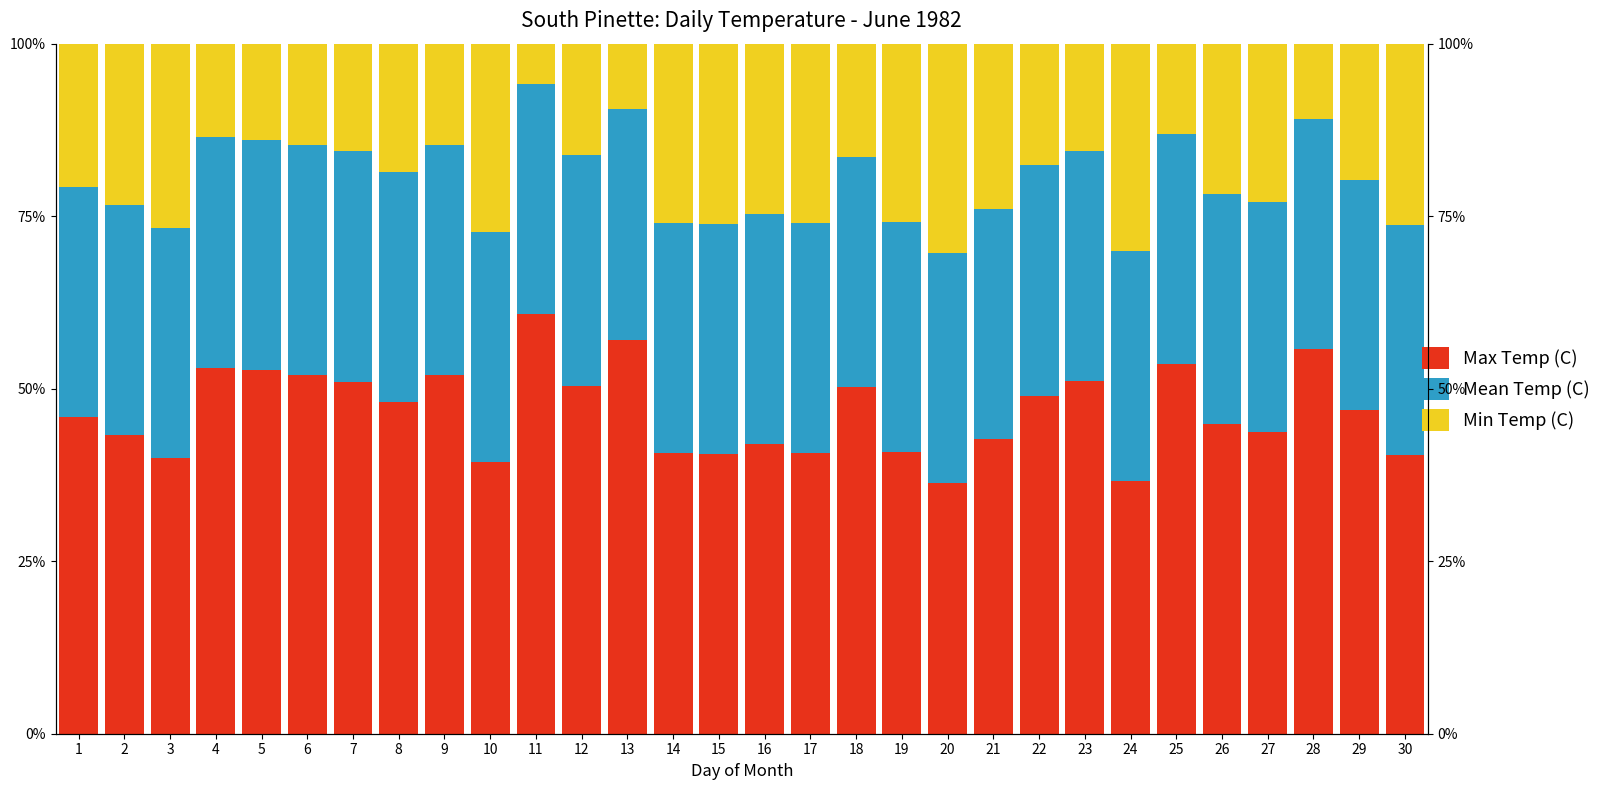

The value of Min Temp (C) at 6 is 14.7. True or false?

True